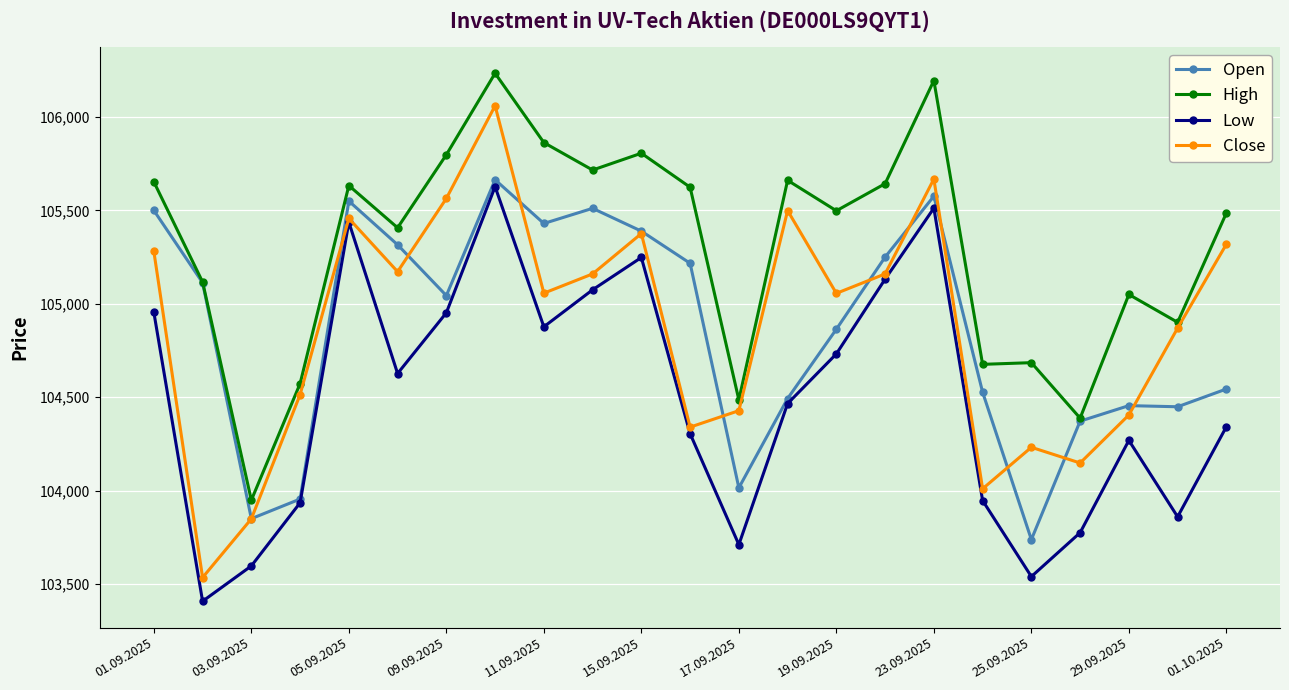

What is the smallest value displayed?

103408